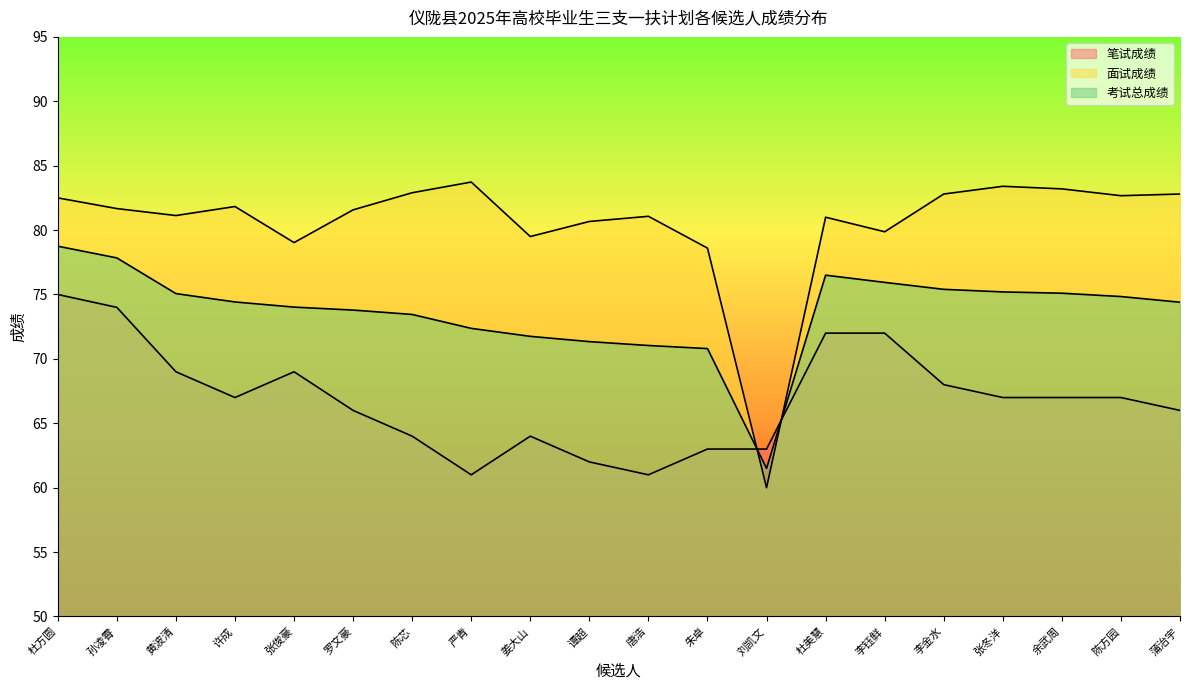

Rank the series by their maximum value, from highest to lowest.

面试成绩, 考试总成绩, 笔试成绩